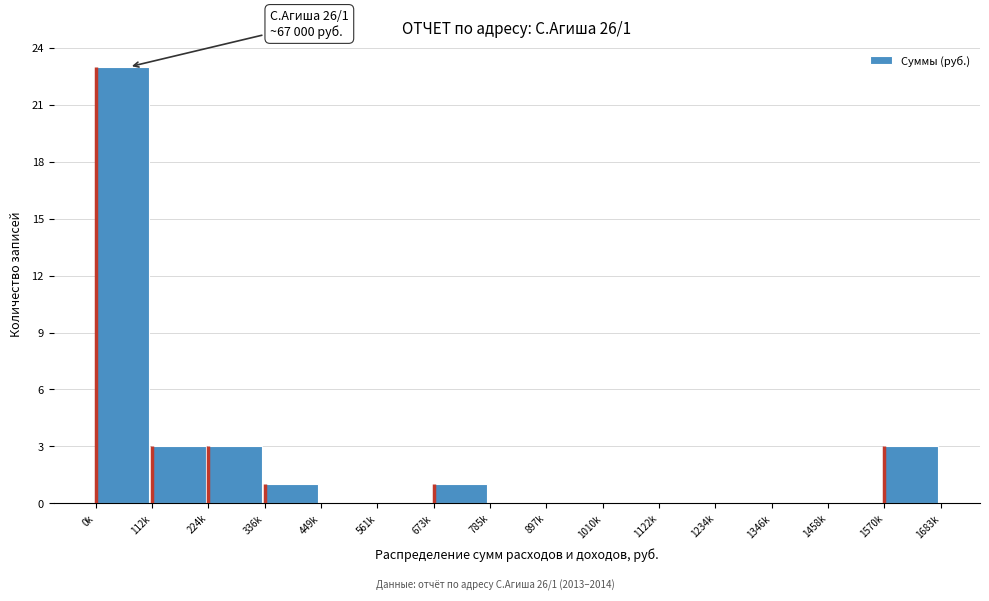

Reading left to right, transcribe all the data shown in this chart.

0k=23	112k=3	224k=3	336k=1	449k=0	561k=0	673k=1	785k=0	897k=0	1010k=0	1122k=0	1234k=0	1346k=0	1458k=0	1570k=3